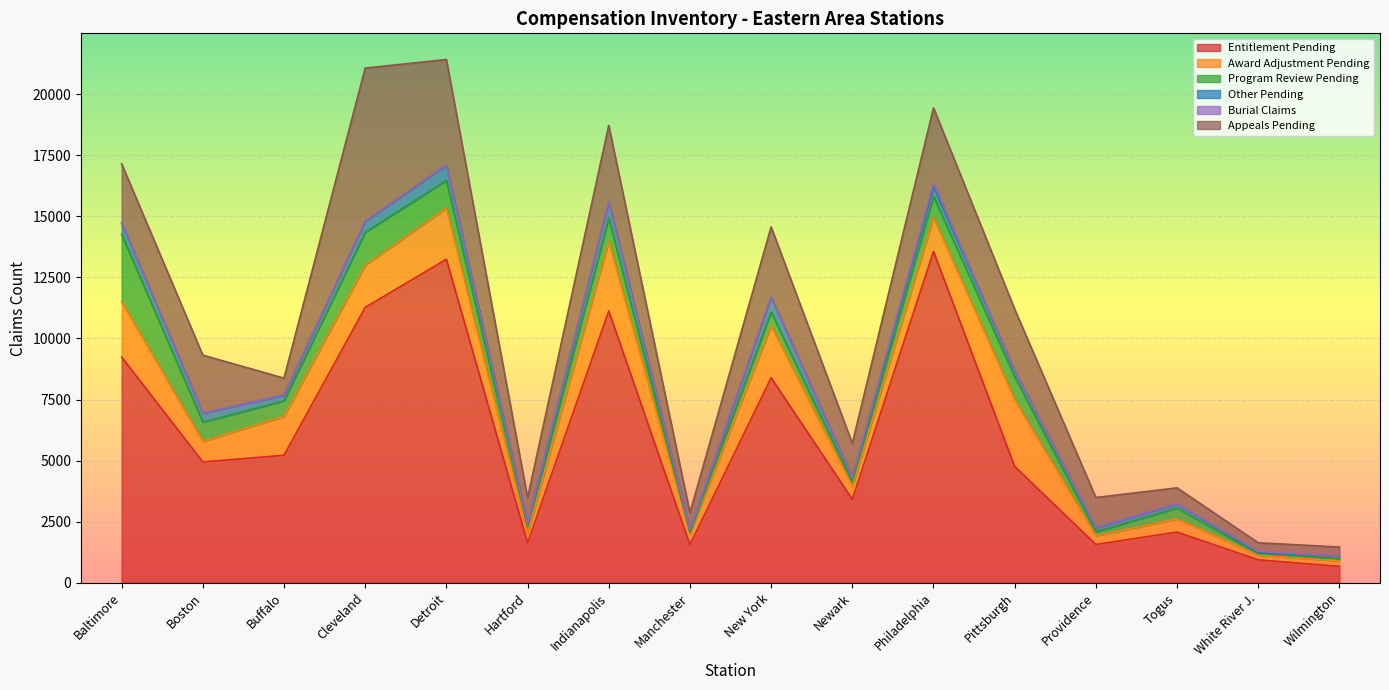

What is the total value across all series at Philadelphia?

19438